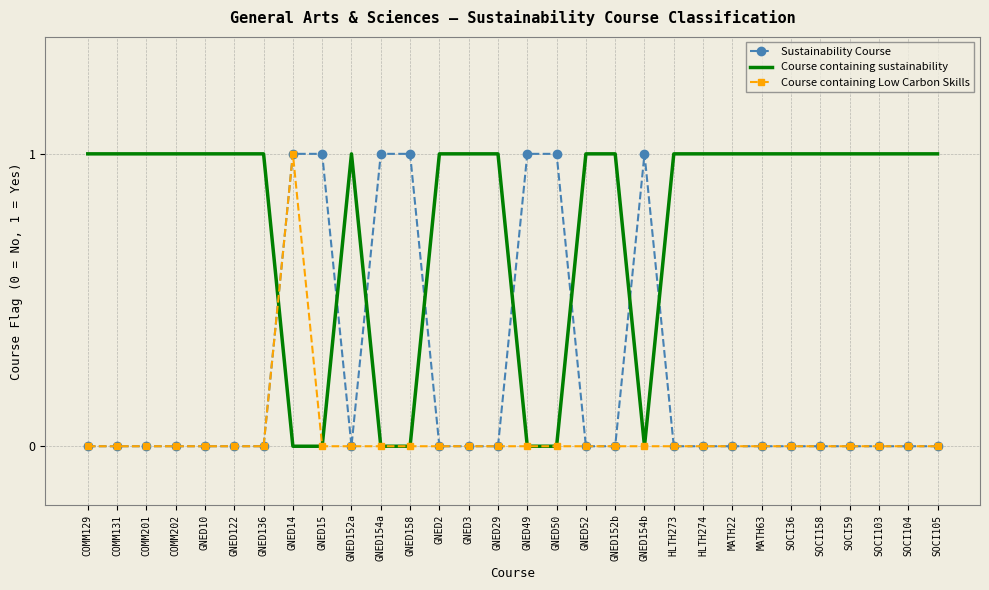

The Course containing sustainability series shows 0 at GNED158. True or false?

True